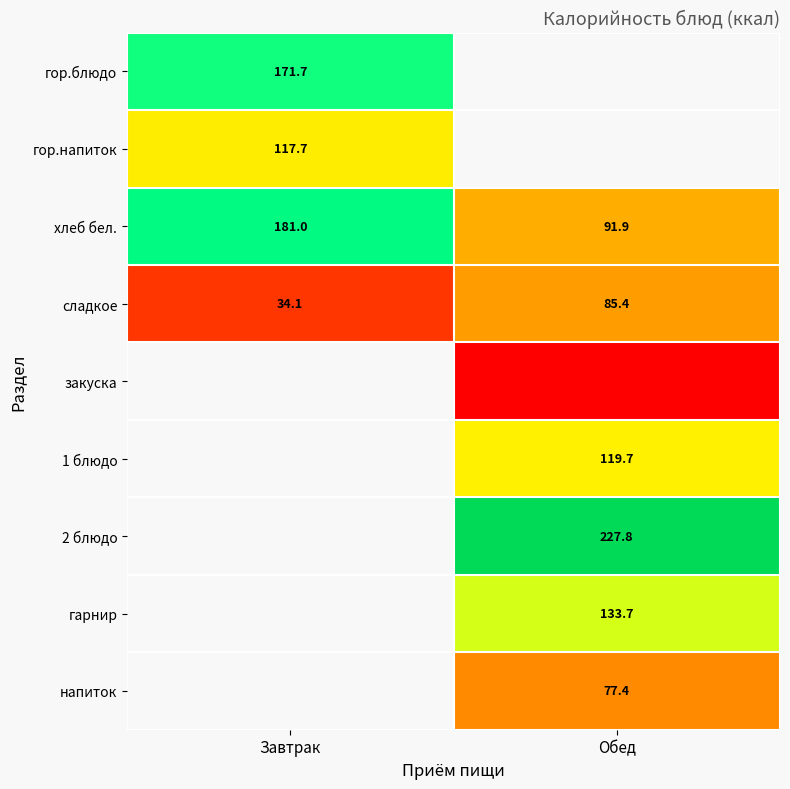

At which label does сладкое reach its peak?

Обед